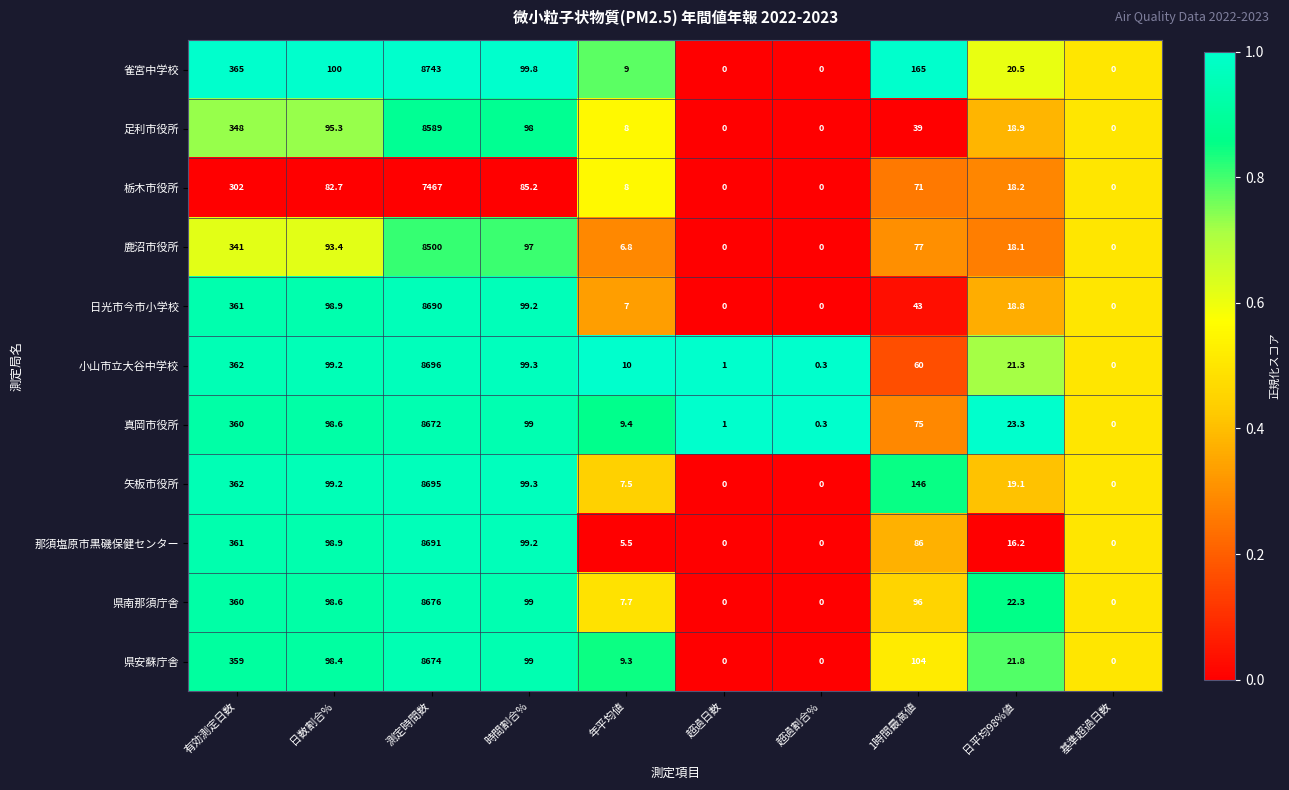

Which label corresponds to the largest value in the chart?

測定時間数